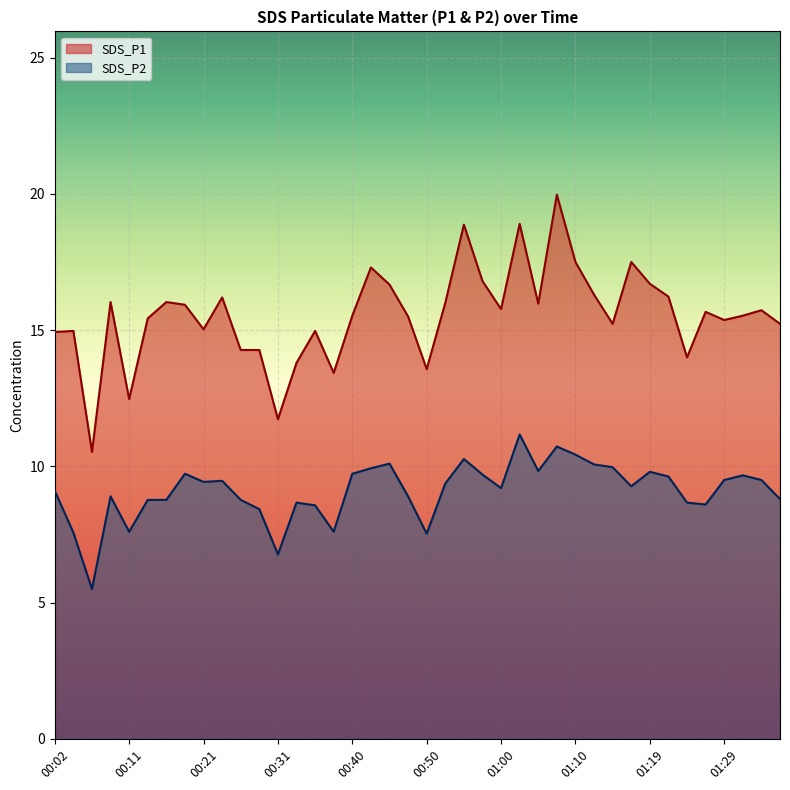

How many values in the SDS_P2 series are below 9?

17